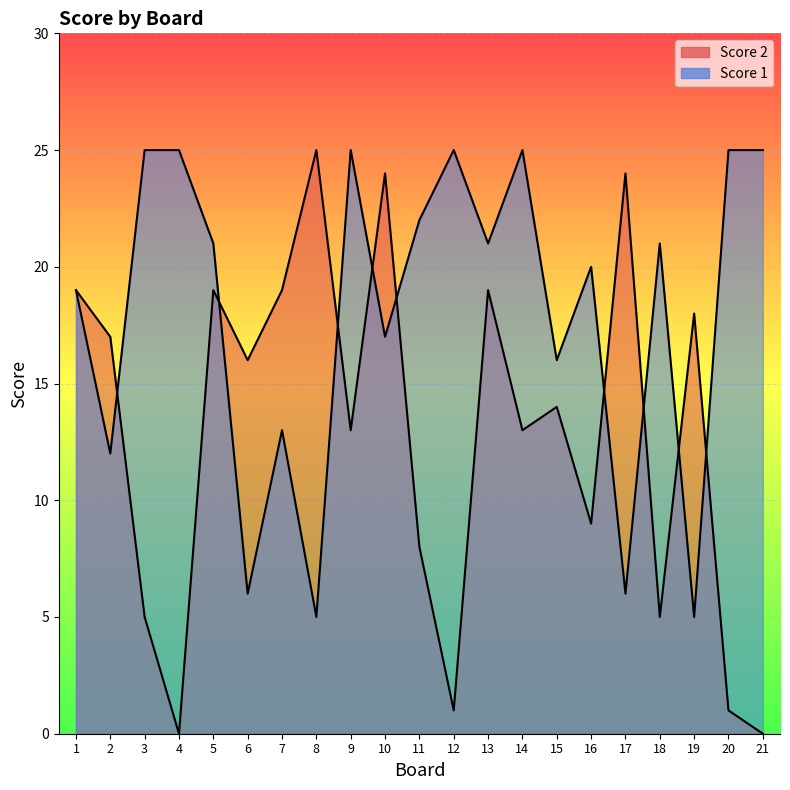

How many times do Score 2 and Score 1 cross each other?

9